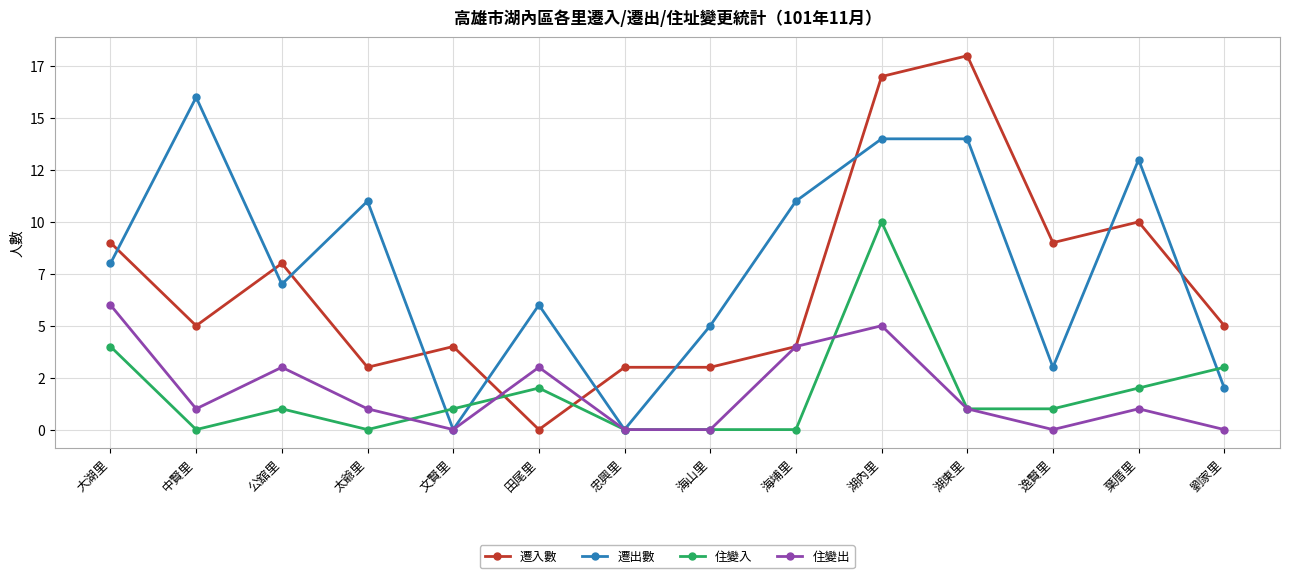

Is this an area chart (filled region under the line)?

No